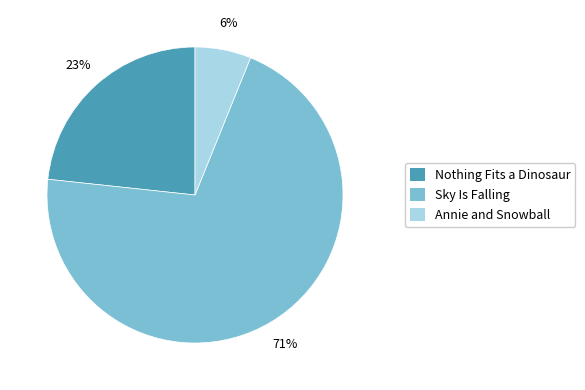

To the nearest percent, what is the average slice percentage?

33%